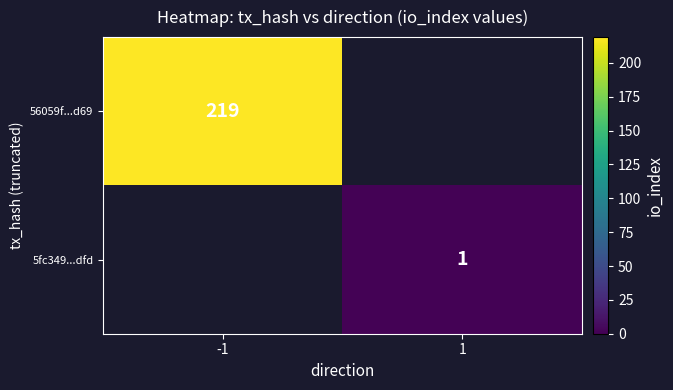

Which category has the lowest value across all series?

1